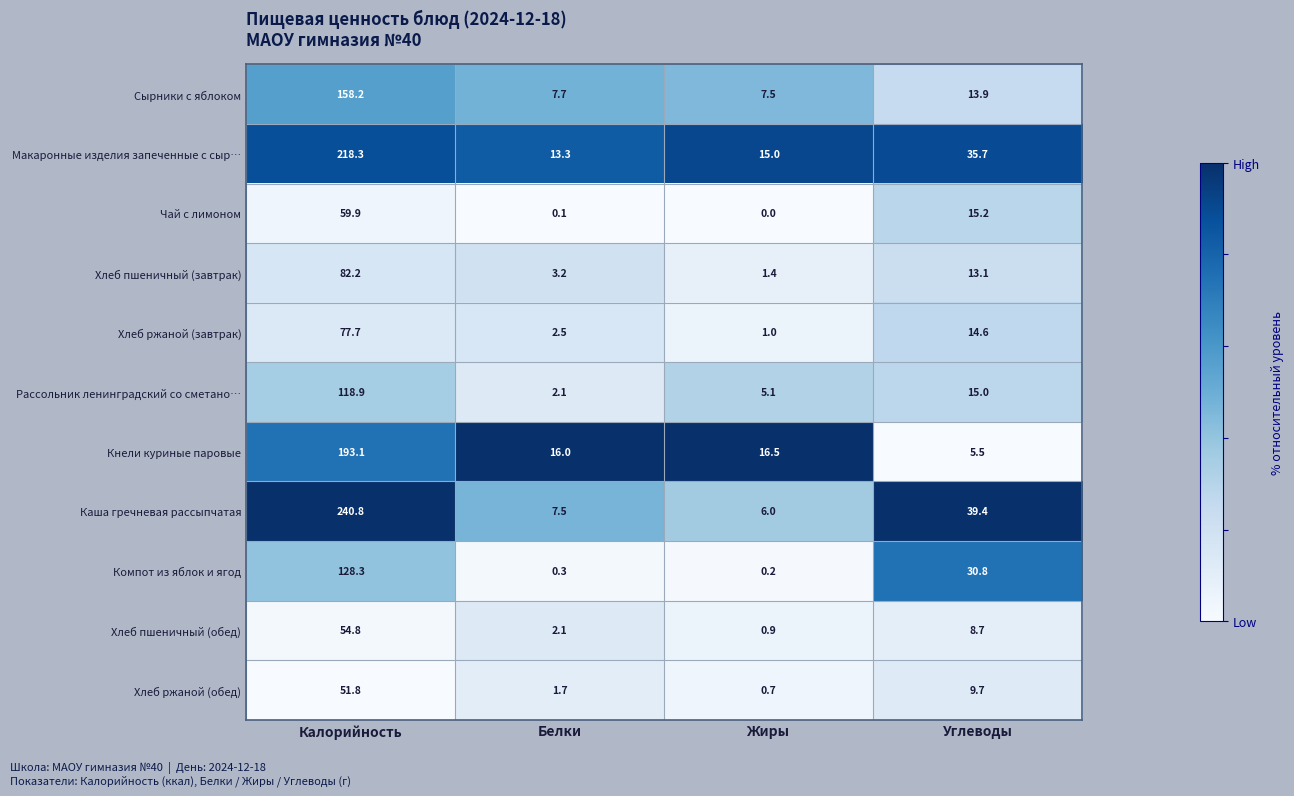

At Калорийность, list the series in order from smallest to largest.

Хлеб ржаной (обед), Хлеб пшеничный (обед), Чай с лимоном, Хлеб ржаной (завтрак), Хлеб пшеничный (завтрак), Рассольник ленинградский со сметано…, Компот из яблок и ягод, Сырники с яблоком, Кнели куриные паровые, Макаронные изделия запеченные с сыр…, Каша гречневая рассыпчатая